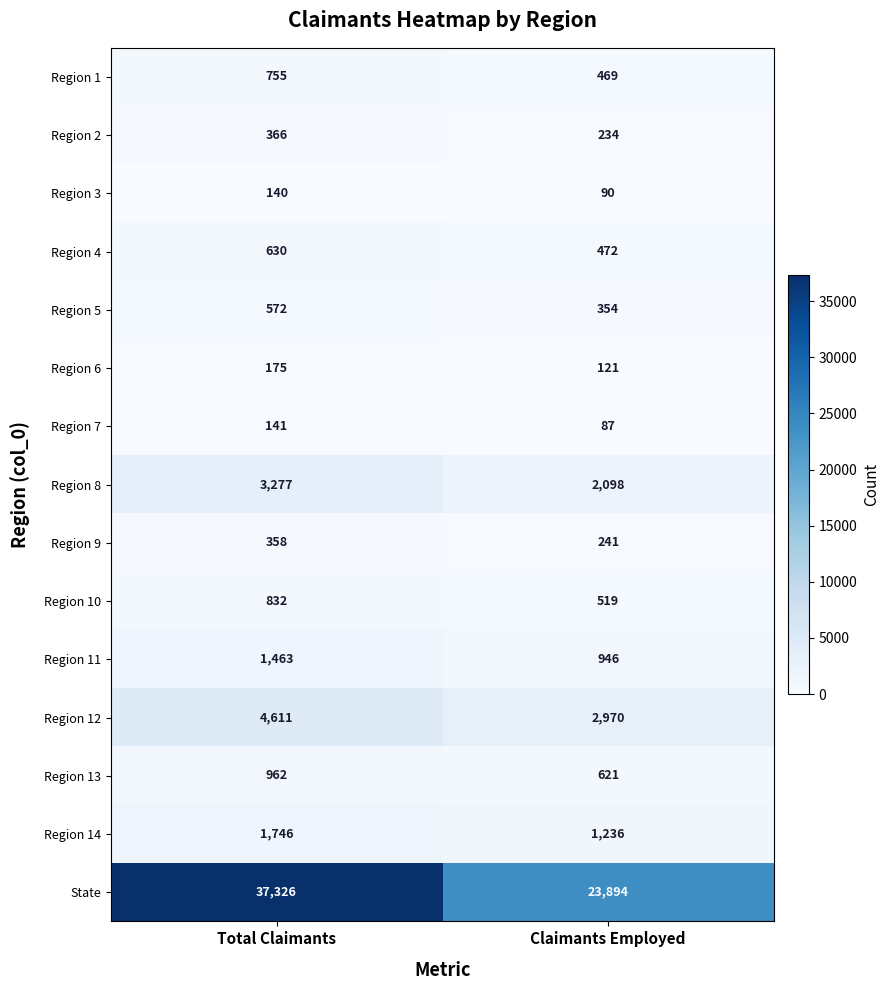

Which category has the lowest value across all series?

Claimants Employed